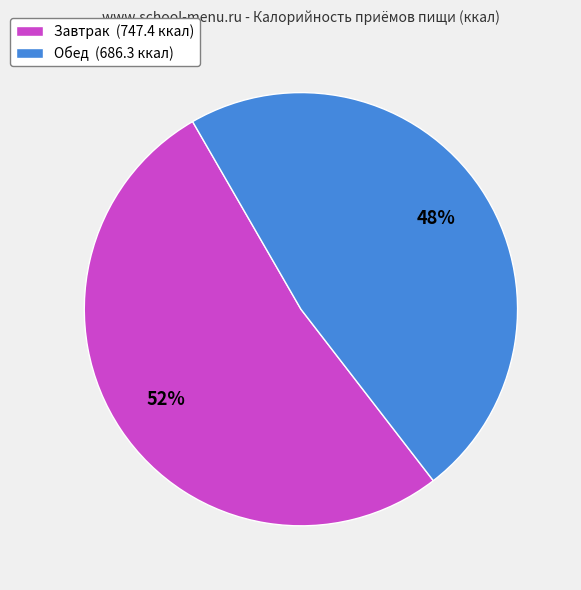

To the nearest percent, what is the difference between the Завтрак and Обед slice percentages?

4%